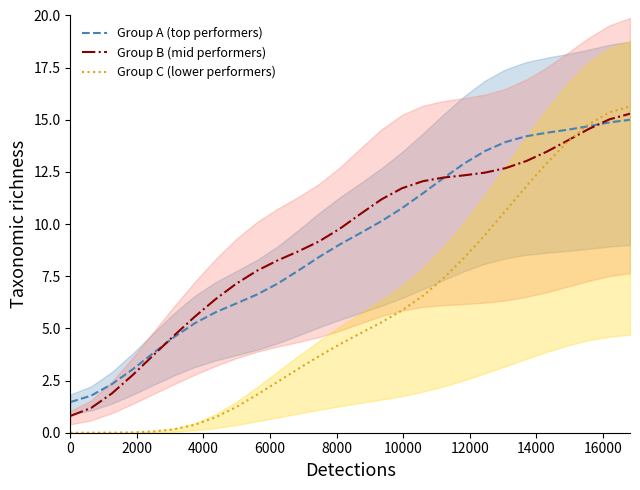

What is the lowest value of the Group A (top performers) series?

1.5